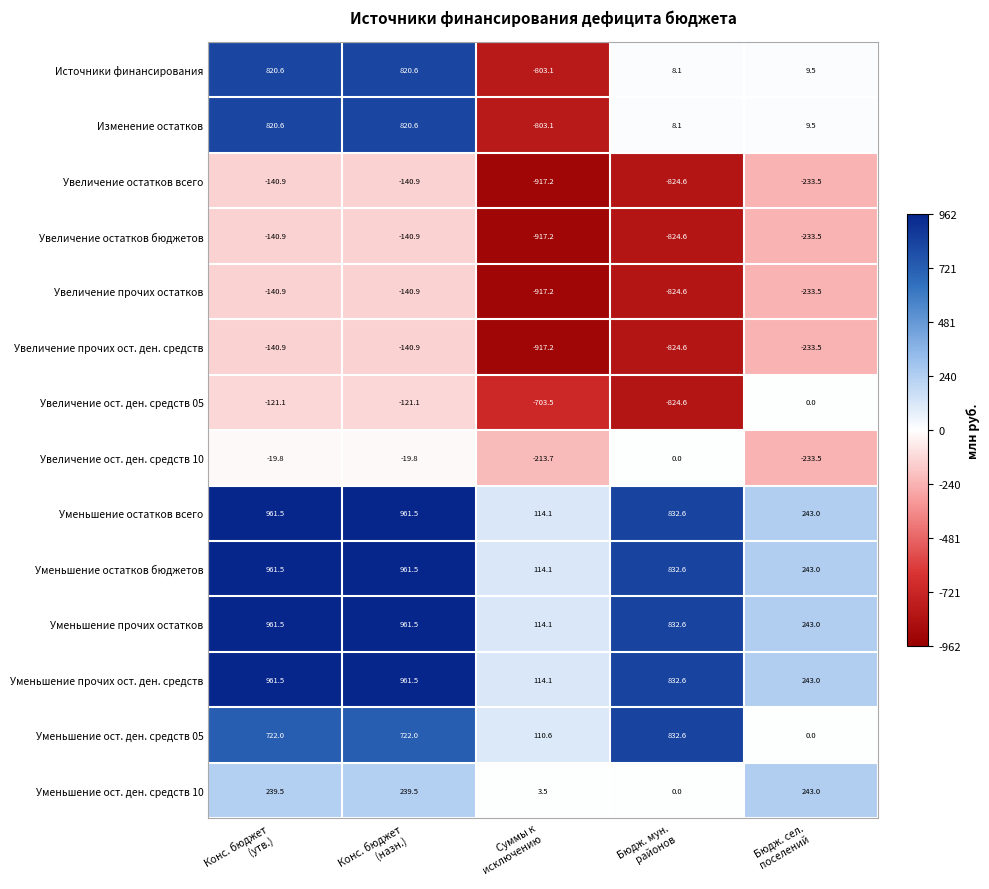

What is the difference between the maximum and minimum values in the Увеличение ост. ден. средств 05 series?

824.6